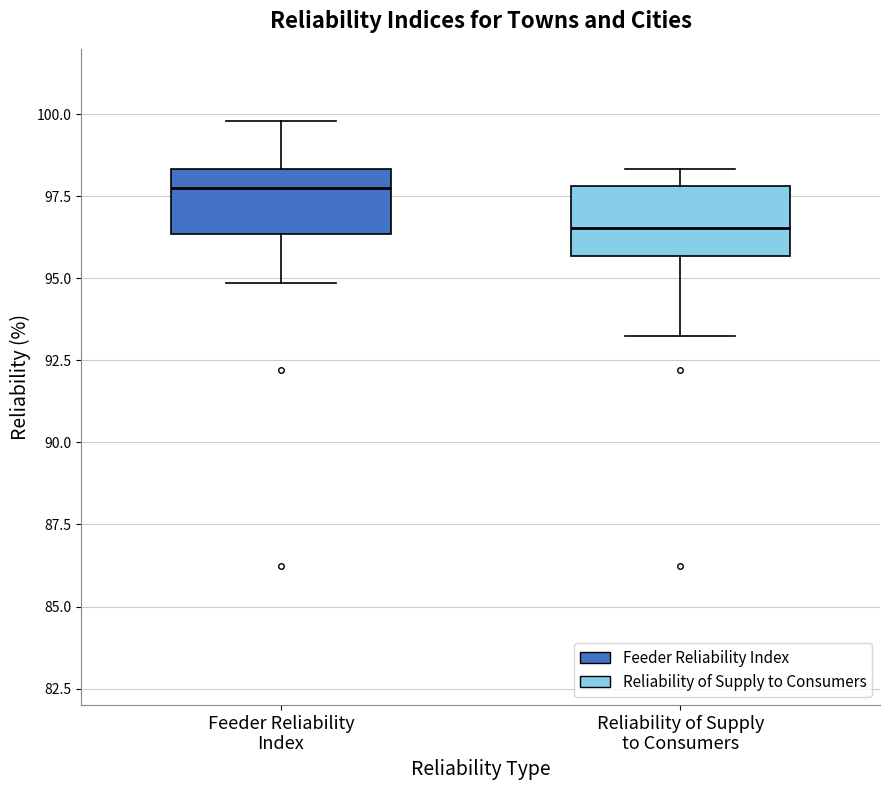

Reading left to right, read every box against the y-axis: the position of its median line, the range the box covers, and the ends of its whiskers. The values are not printed on the chart, so give them approximately, as read against the axis.

Feeder Reliability Index: median 98.0, box 96.5 to 98.5, whiskers 95.0 to 100.0
Reliability of Supply to Consumers: median 96.5, box 95.5 to 98.0, whiskers 93.0 to 98.5